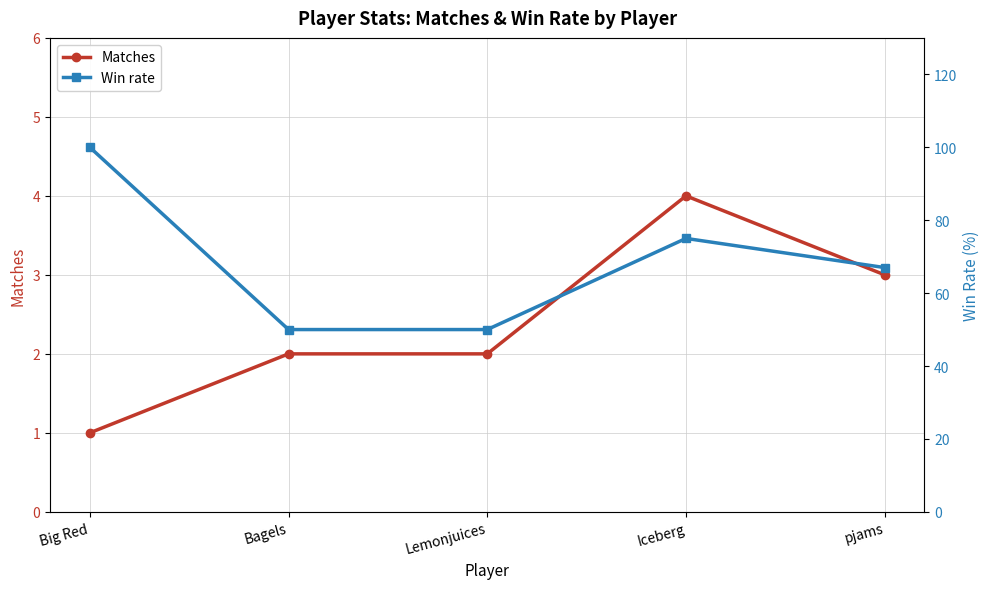

What are all the series names shown in the legend?

Matches, Win rate